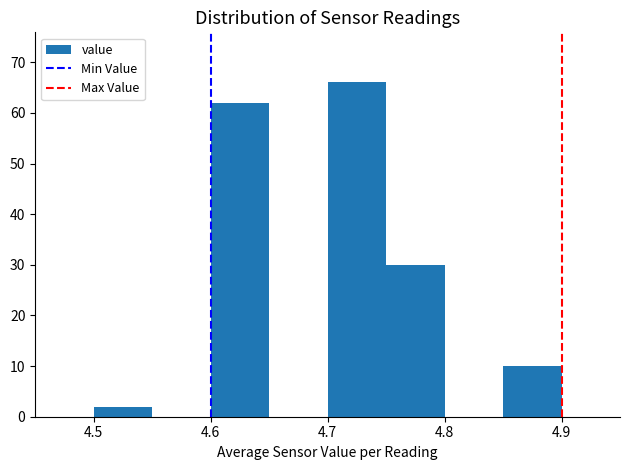

What is the height of the bar covering 4.85 to 4.90 on the x-axis? The values are not printed on the chart, so give them approximately, as read against the axis.

10